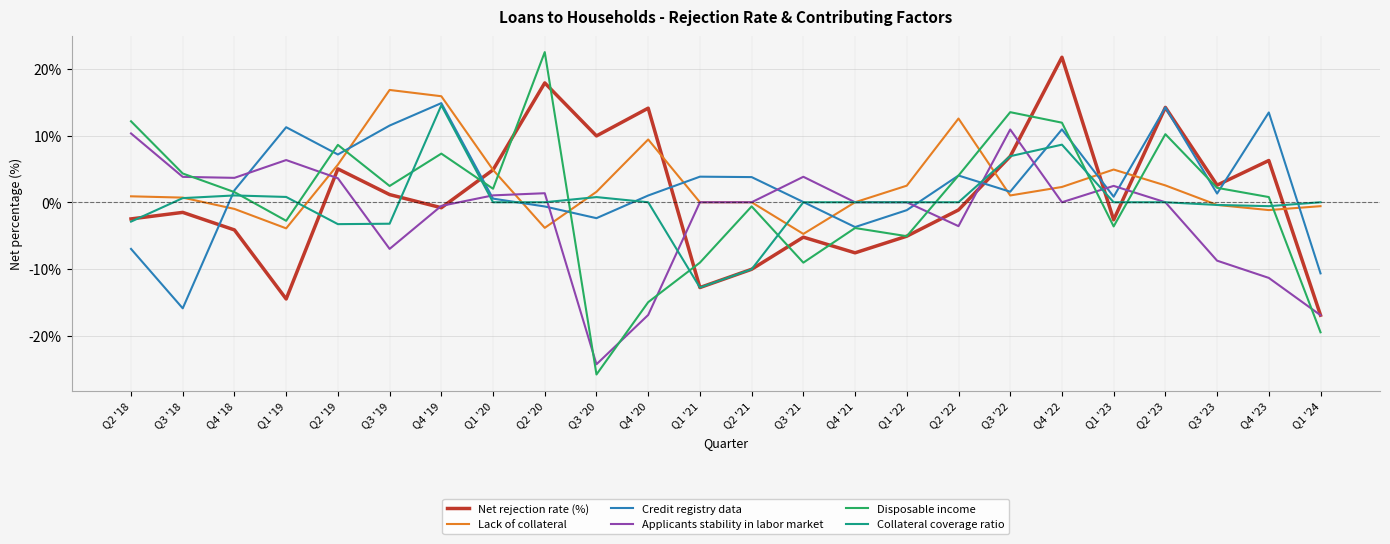

Which series changed the most between Q2 '18 and Q1 '23?

Disposable income